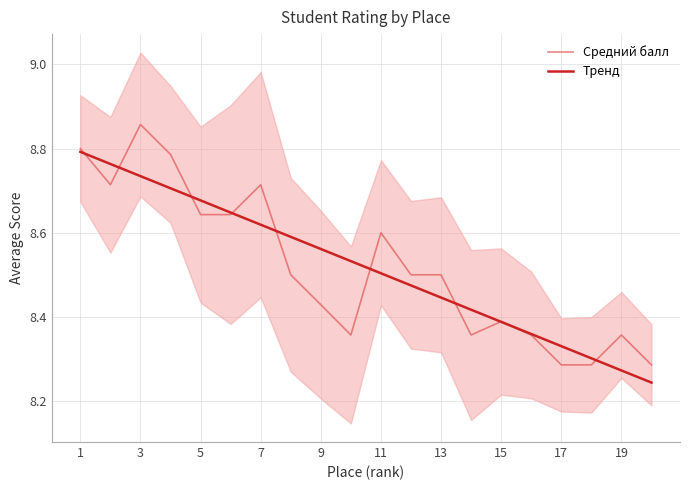

Is it true that Средний балл equals 2.0 at 1?

False